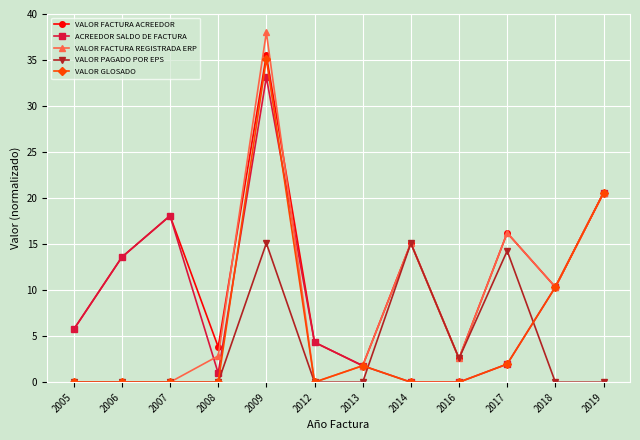

What is the approximate value of VALOR FACTURA ACREEDOR at 2006?

13.6